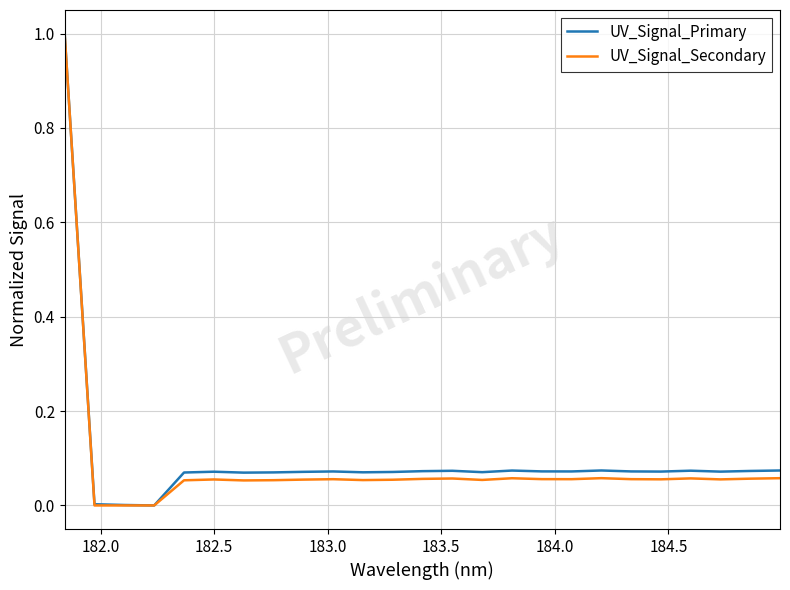

What is the maximum value shown in the chart?

1.0